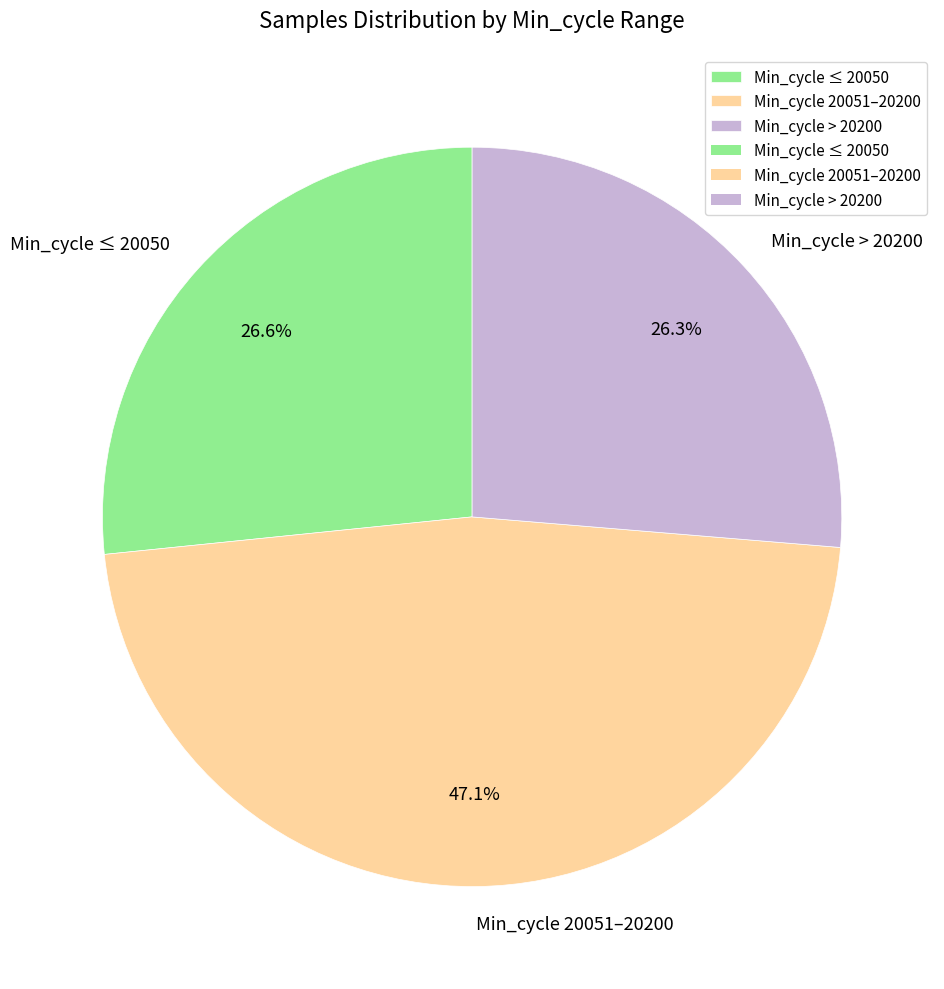

Does any single category account for the majority?

No